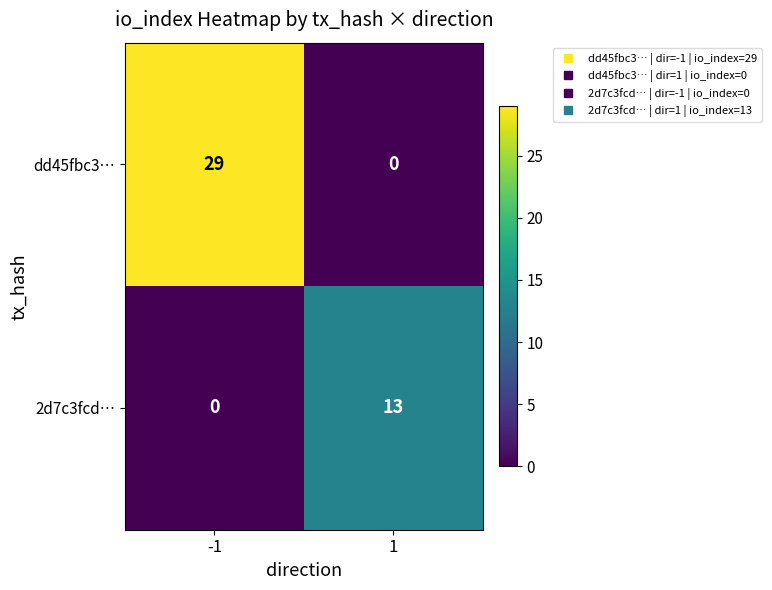

At -1, list the series in order from largest to smallest.

dd45fbc3…, 2d7c3fcd…